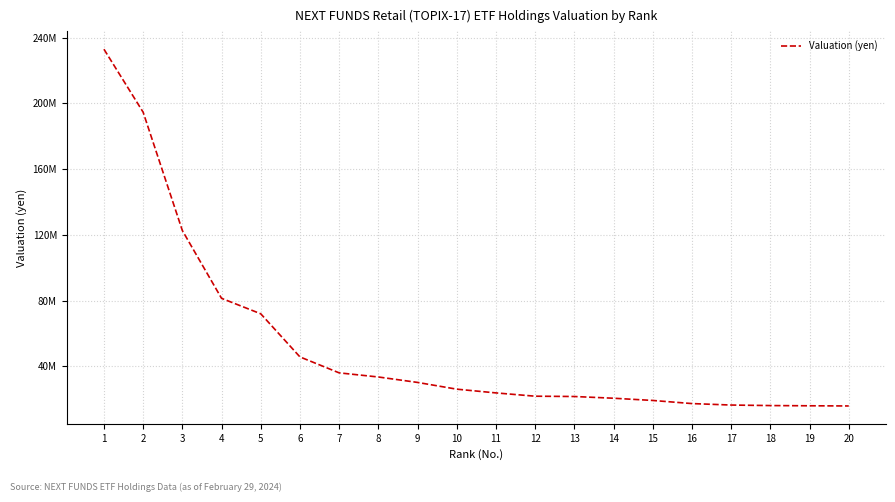

The chart shows a value of 21535500 at 13. True or false?

True